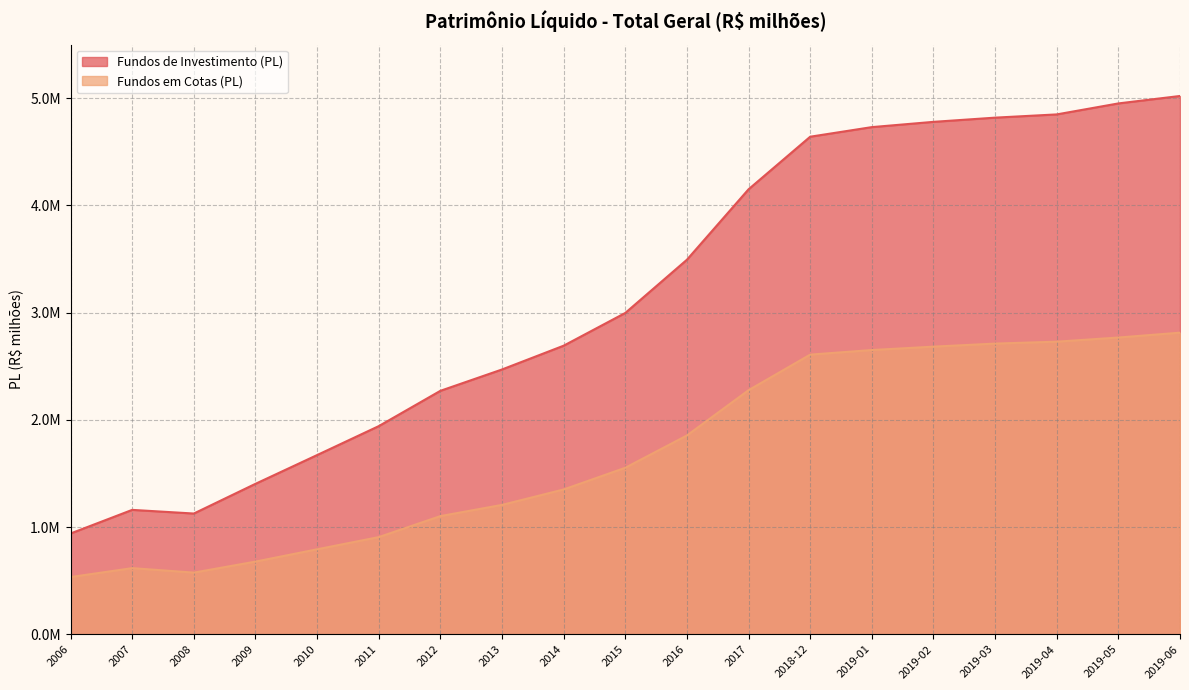

What is the sum of all Fundos de Investimento (PL) values?

60105471.4